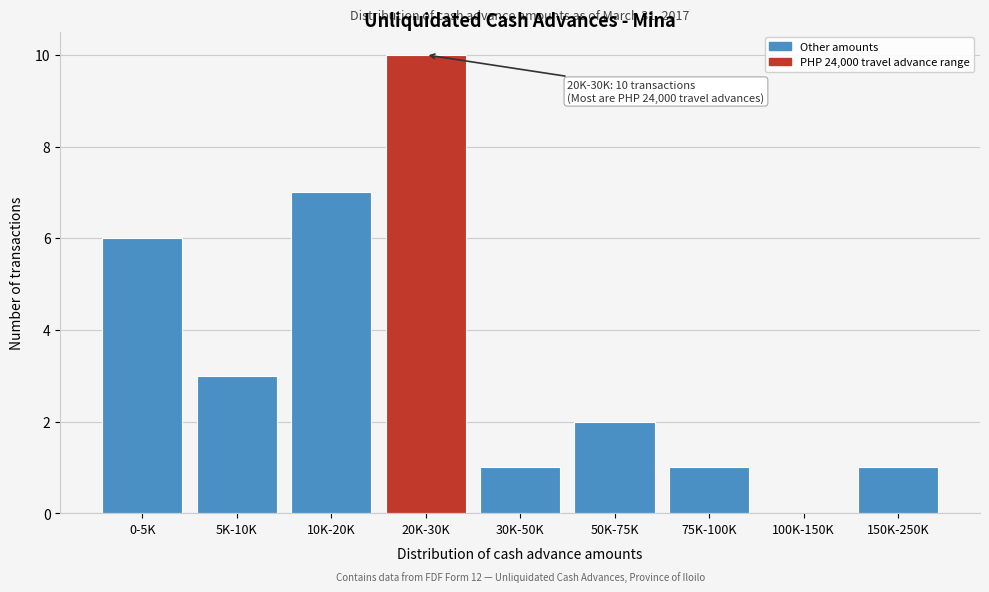

Reading left to right, transcribe all the data shown in this chart.

0-5K=6	5K-10K=3	10K-20K=7	20K-30K=10	30K-50K=1	50K-75K=2	75K-100K=1	100K-150K=0	150K-250K=1